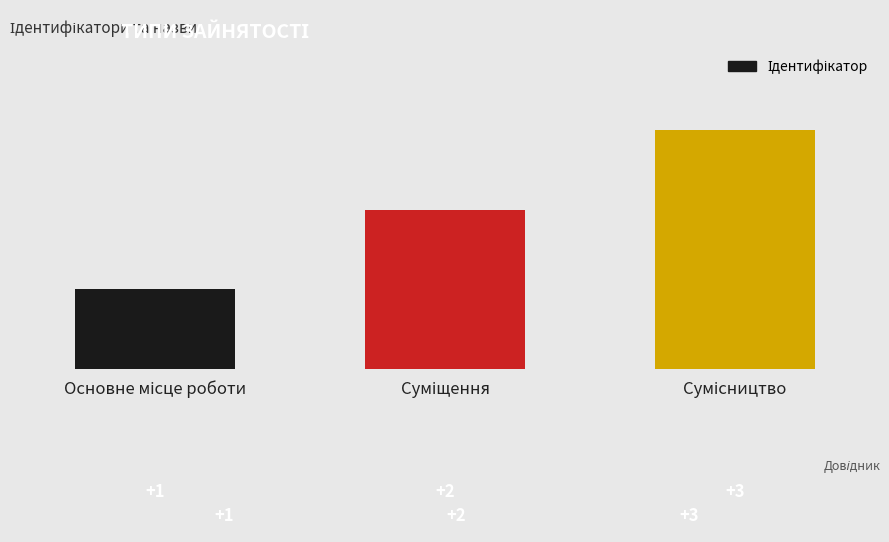

List the labels in order of value, largest first.

Сумісництво, Суміщення, Основне місце роботи